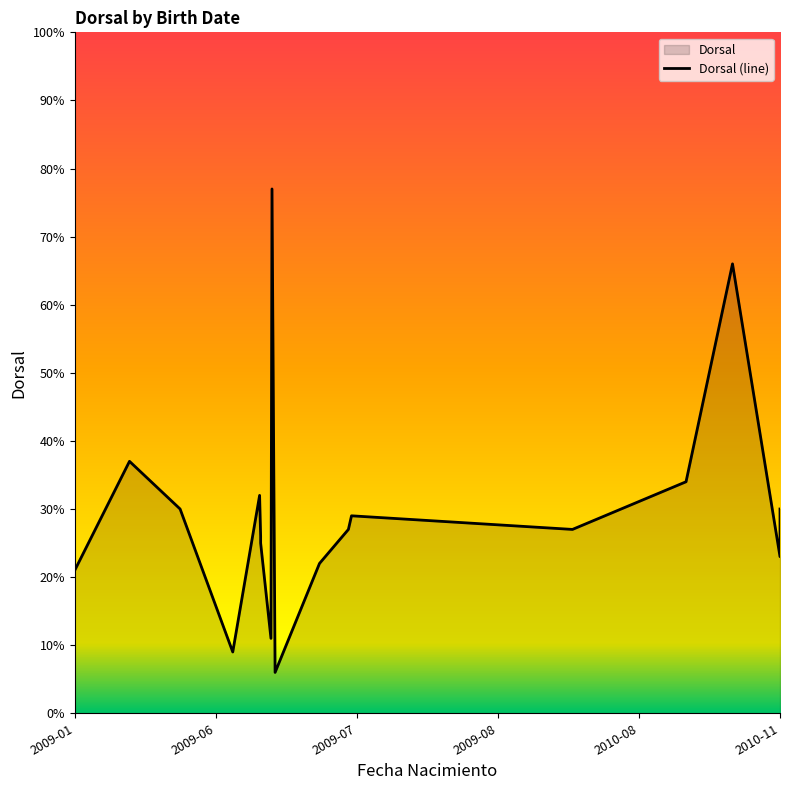

Reading left to right, what are all the values shown in this chart?

21	37	30	9	32	26	25	11	77	6	22	27	29	27	34	66	23	30